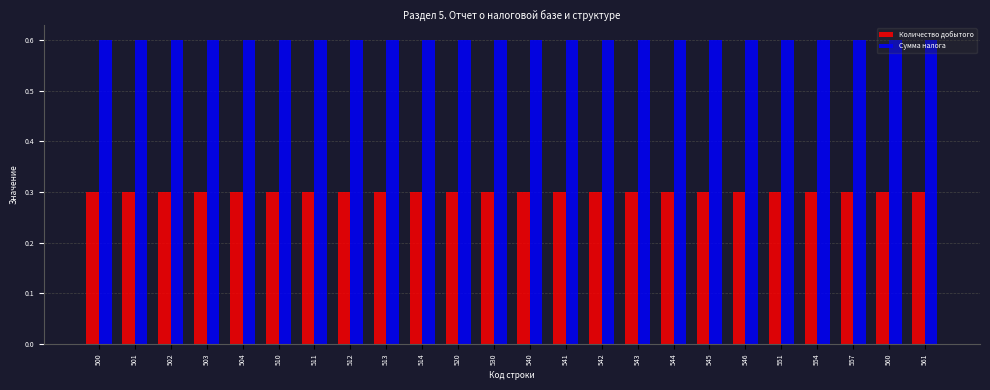

Reading left to right, extract all data points from this chart.

Количество добытого: 0.3	0.3	0.3	0.3	0.3	0.3	0.3	0.3	0.3	0.3	0.3	0.3	0.3	0.3	0.3	0.3	0.3	0.3	0.3	0.3	0.3	0.3	0.3	0.3
Сумма налога: 0.6	0.6	0.6	0.6	0.6	0.6	0.6	0.6	0.6	0.6	0.6	0.6	0.6	0.6	0.6	0.6	0.6	0.6	0.6	0.6	0.6	0.6	0.6	0.6